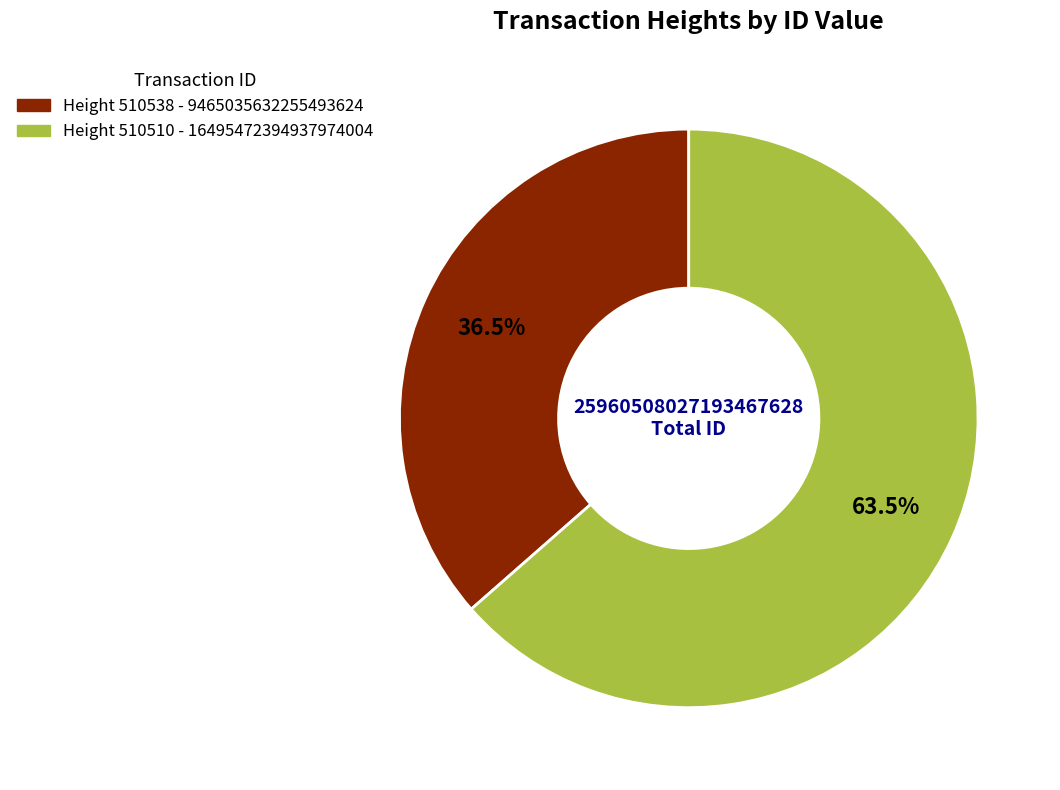

To the nearest percent, what is the difference between the largest and smallest slice percentages?

27%